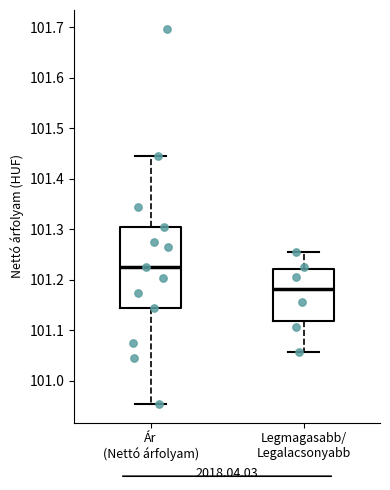

Reading left to right, transcribe this box plot: for each box, give where its median line is, the range the box spans, and where its two whiskers end, as read against the y-axis. The values are not printed on the chart, so give them approximately, as read against the axis.

Ár (Nettó árfolyam): median 101.22, box 101.14 to 101.30, whiskers 100.95 to 101.44
Legmagasabb/ Legalacsonyabb: median 101.18, box 101.12 to 101.22, whiskers 101.06 to 101.26